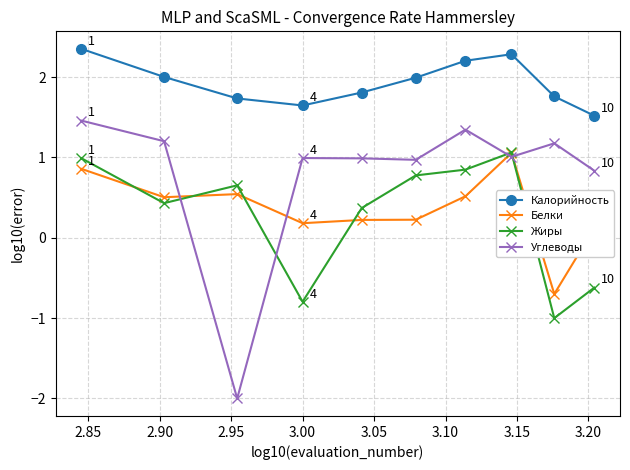

Does the chart have visible grid lines?

Yes